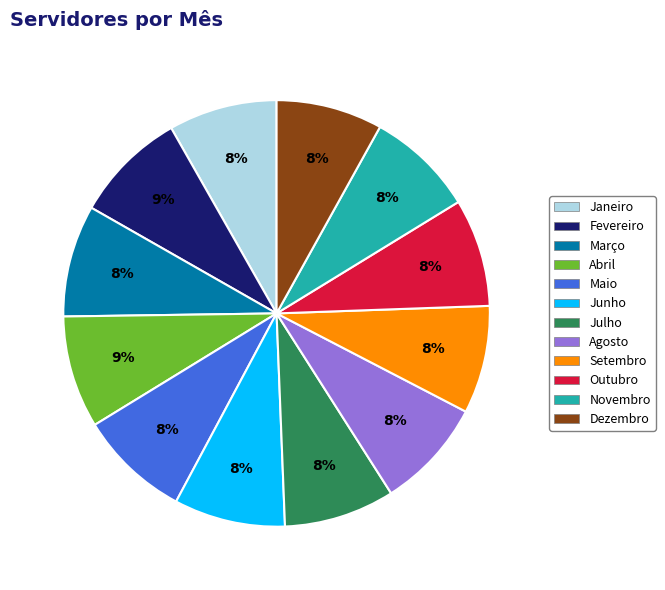

Do Junho and Setembro together represent more than half of the pie?

No